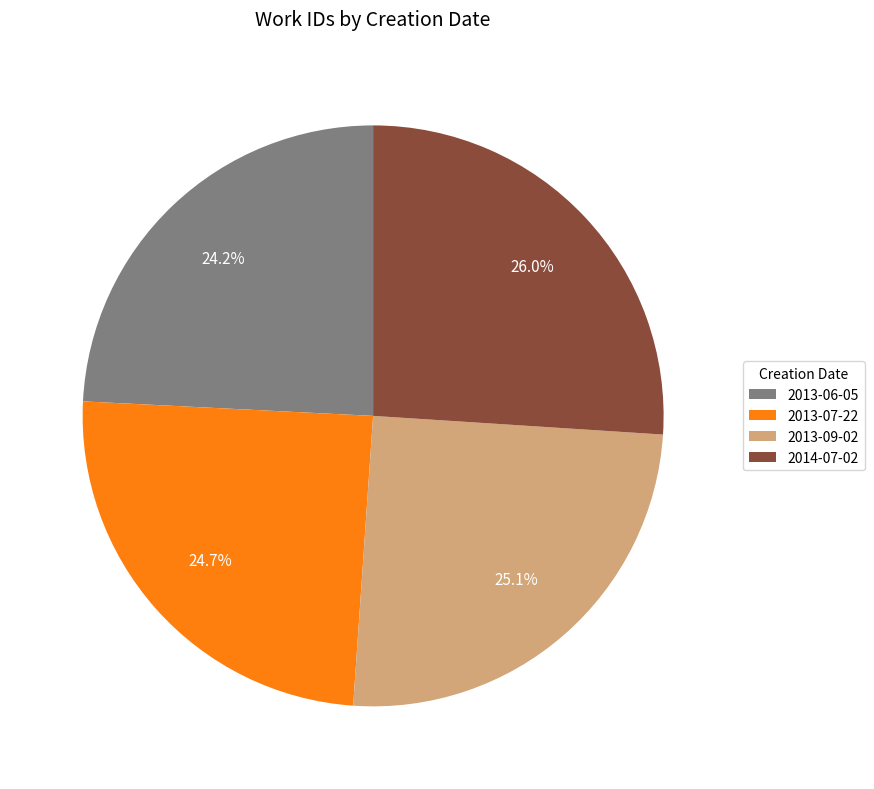

Does 2013-06-05 account for over 50% of the chart?

No